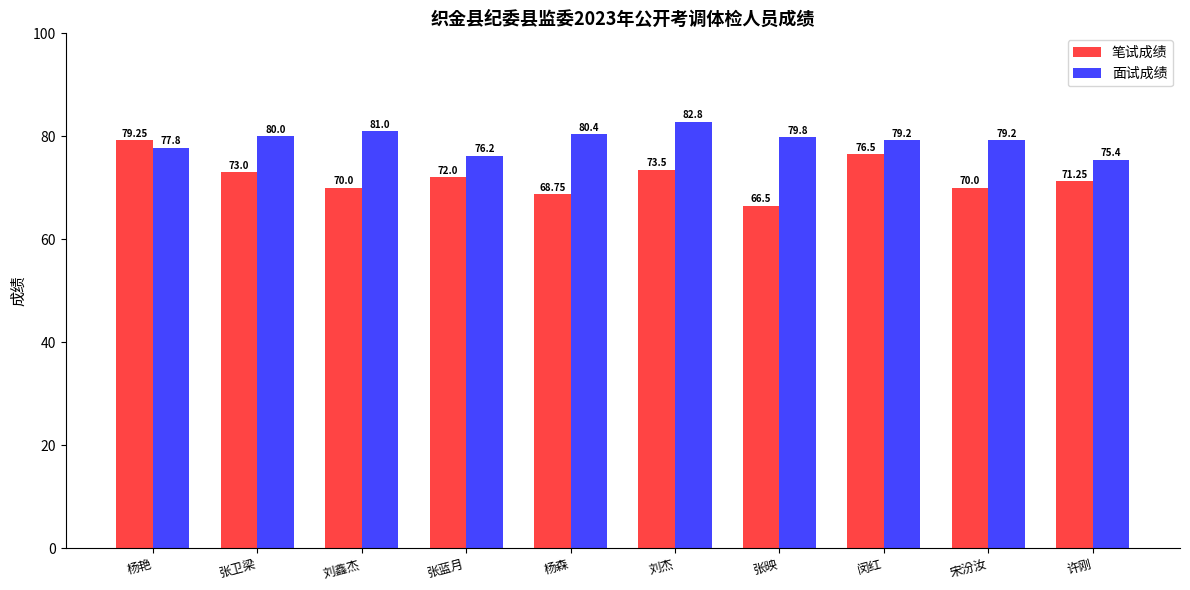

Rank the series by their average value, from highest to lowest.

面试成绩, 笔试成绩